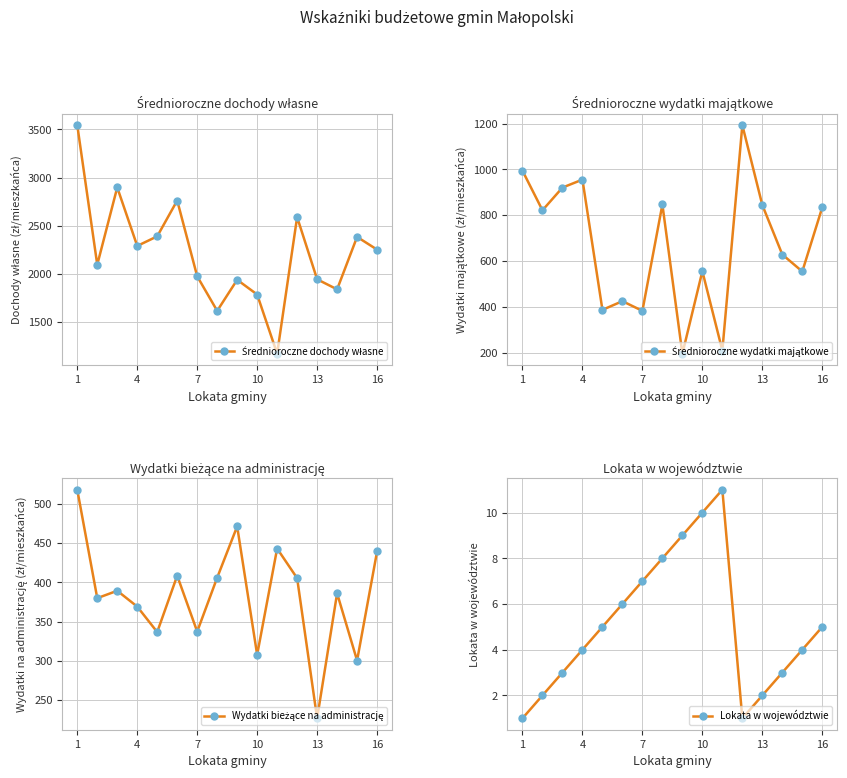

True or false: Lokata w województwie has a value of 2 at 13.

True